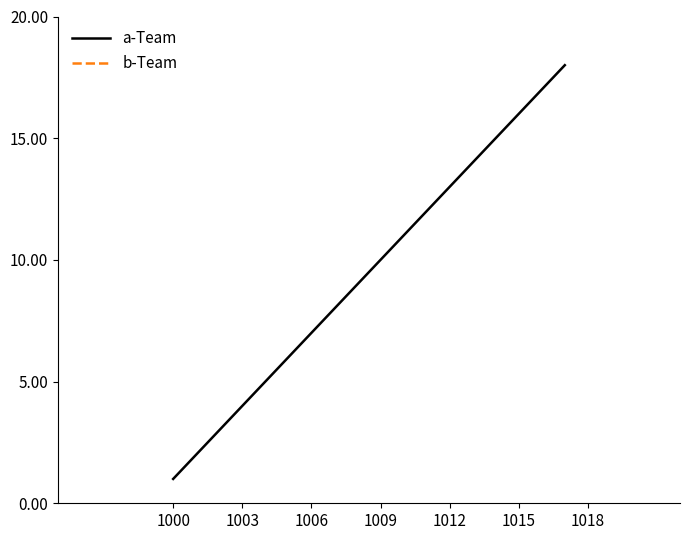

What is the difference between the second highest and minimum values in the b-Team series?

16